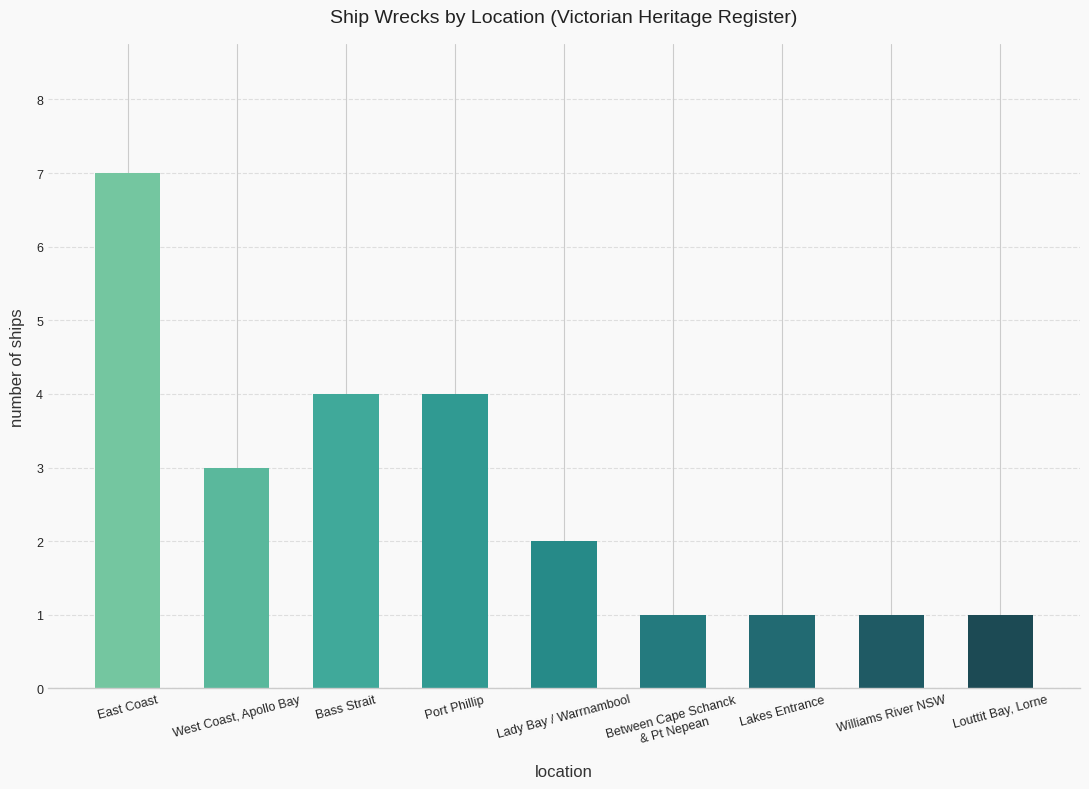

What position from the right is Williams River NSW?

2